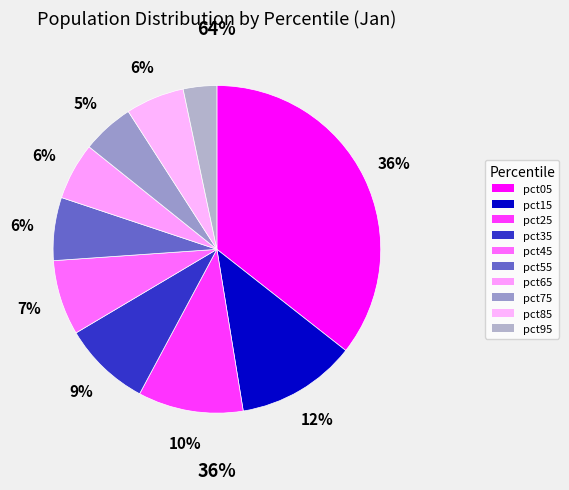

Rank the categories by value from lowest to highest.

pct95, pct75, pct65, pct85, pct55, pct45, pct35, pct25, pct15, pct05